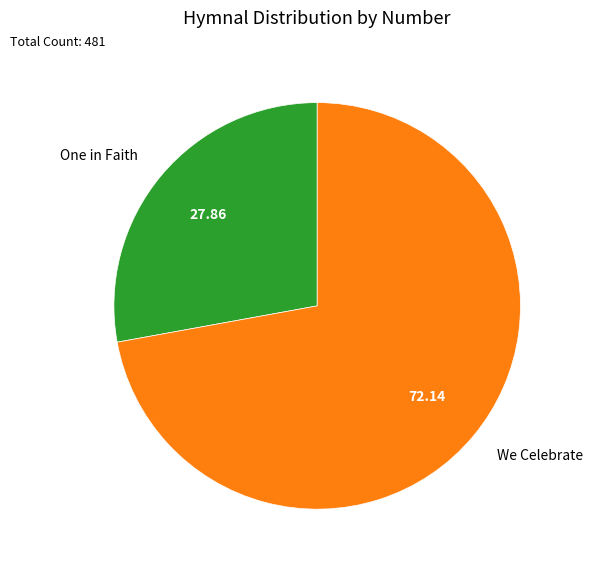

Is the sum of We Celebrate and One in Faith greater than half?

Yes